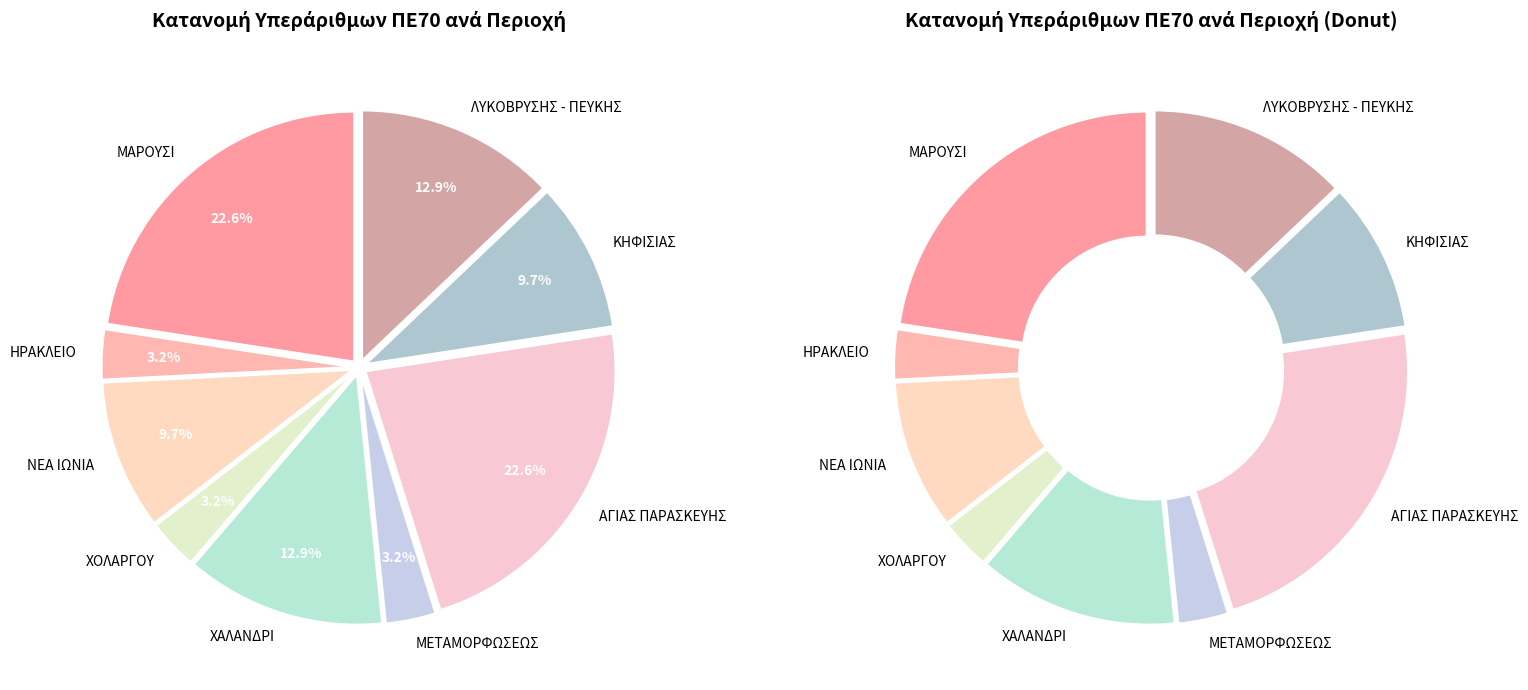

Which category has the biggest portion of the pie?

ΜΑΡΟΥΣΙ